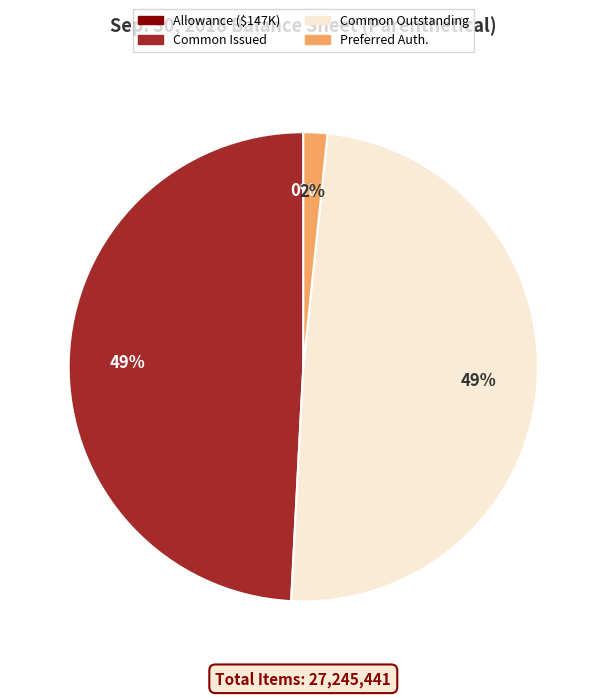

To the nearest percent, what is the average slice percentage?

25%